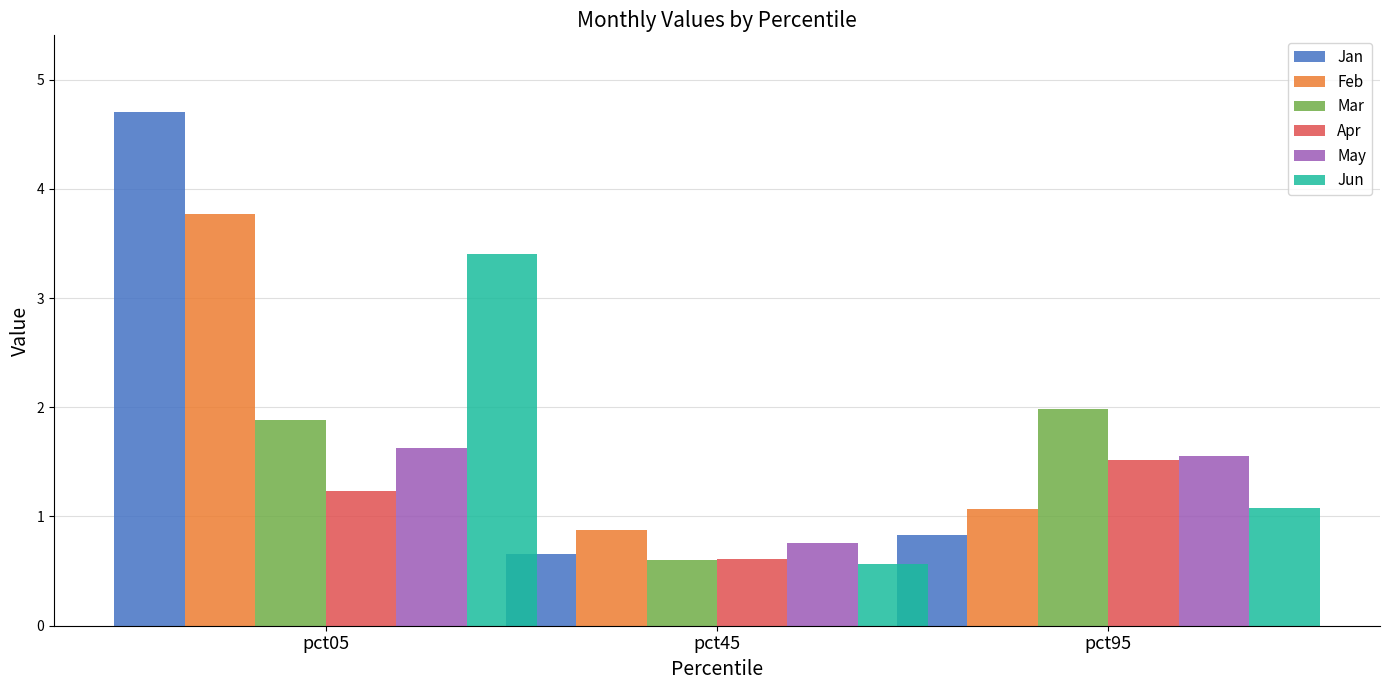

How many values in the Feb series exceed 1?

2